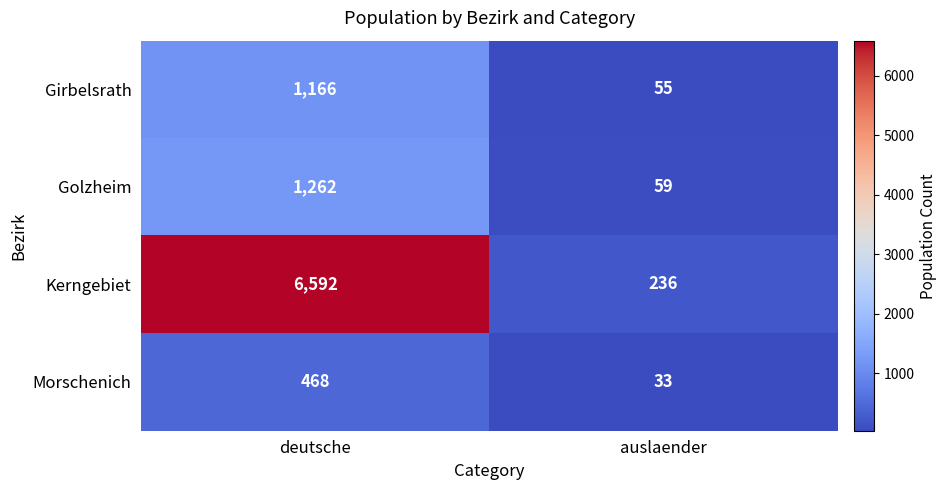

Where is Golzheim nearest to the value 660?

auslaender